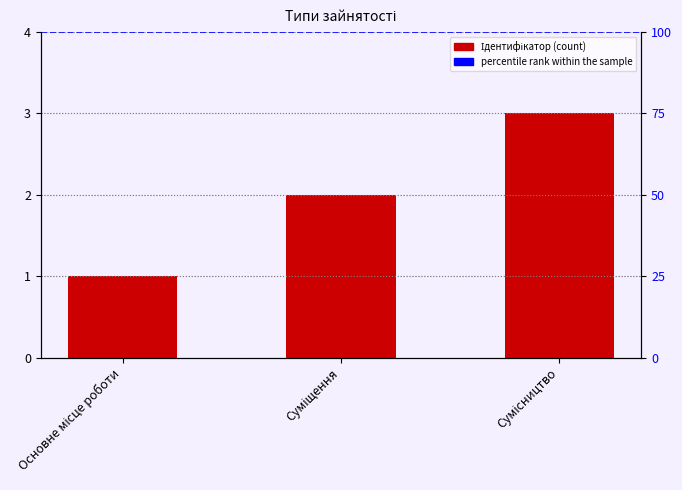

Where is the data nearest to the value 2?

Суміщення